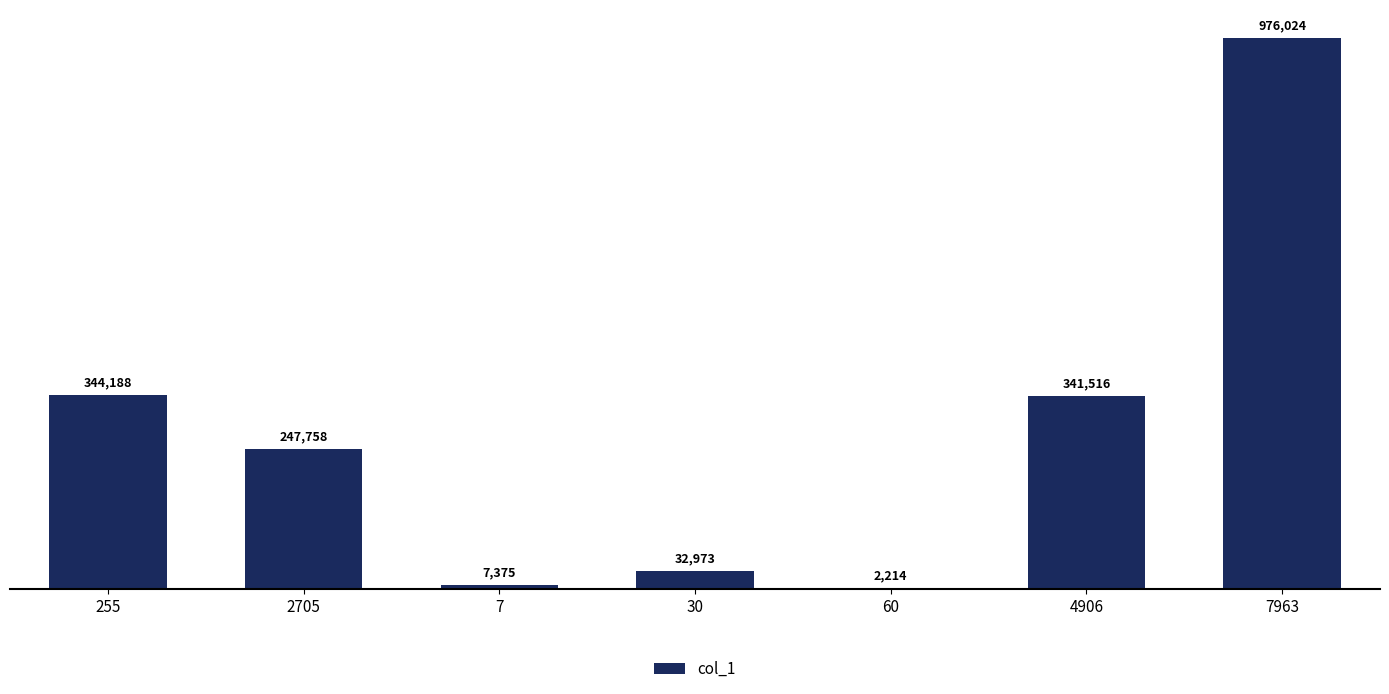

What is the maximum value shown in the chart?

976024